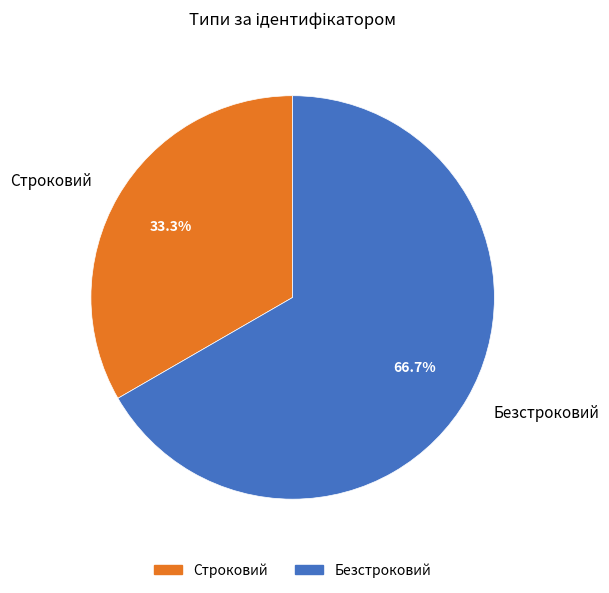

What portion of the pie excludes Строковий?

66.7%